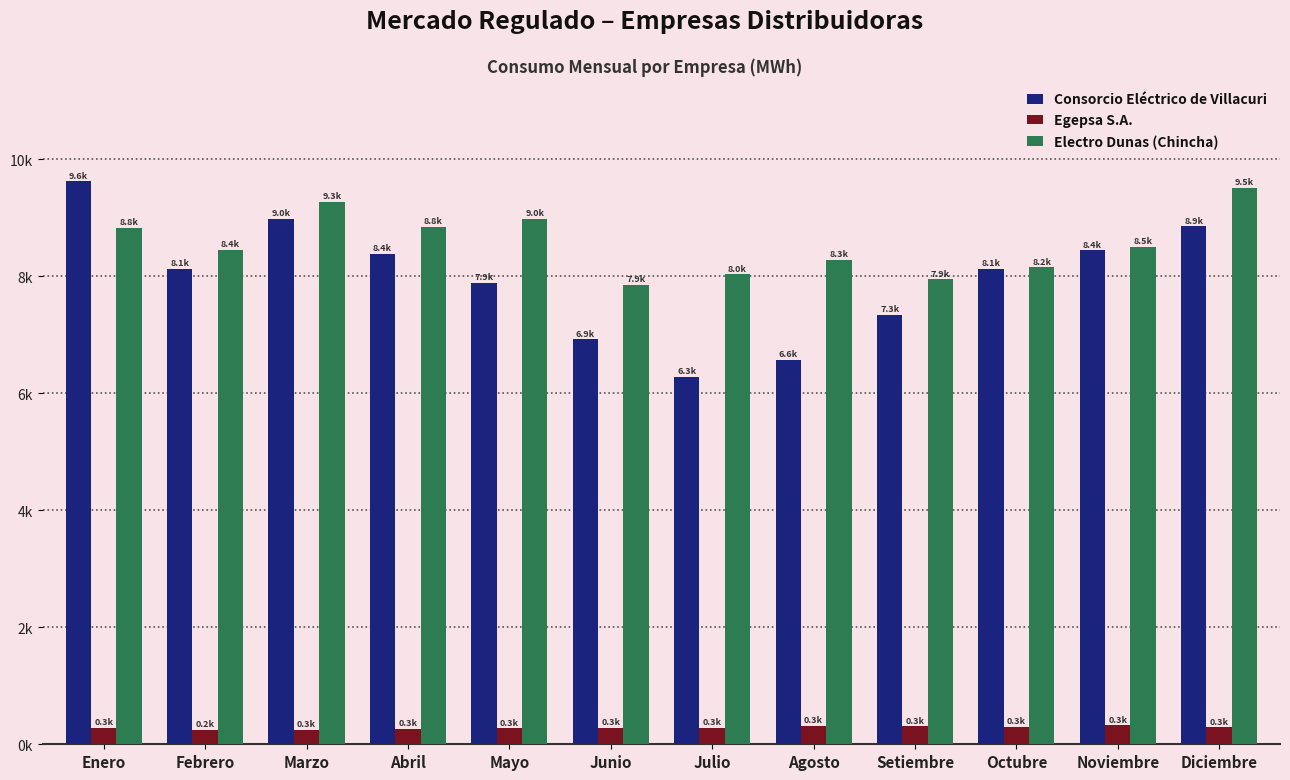

Reading left to right, what are all the values shown in this chart?

Consorcio Eléctrico de Villacuri: Enero=9624.1	Febrero=8123.5	Marzo=8975.9	Abril=8389.3	Mayo=7893.6	Junio=6923.1	Julio=6284.6	Agosto=6572.7	Setiembre=7345.2	Octubre=8122.0	Noviembre=8444.2	Diciembre=8855.6
Egepsa S.A.: Enero=277.1	Febrero=246.0	Marzo=252.6	Abril=269.5	Mayo=272.0	Junio=286.0	Julio=275.6	Agosto=312.4	Setiembre=306.0	Octubre=303.7	Noviembre=322.8	Diciembre=290.6
Electro Dunas (Chincha): Enero=8832.9	Febrero=8448.2	Marzo=9273.2	Abril=8843.1	Mayo=8979.1	Junio=7850.1	Julio=8032.8	Agosto=8282.9	Setiembre=7948.4	Octubre=8154.7	Noviembre=8506.9	Diciembre=9511.2